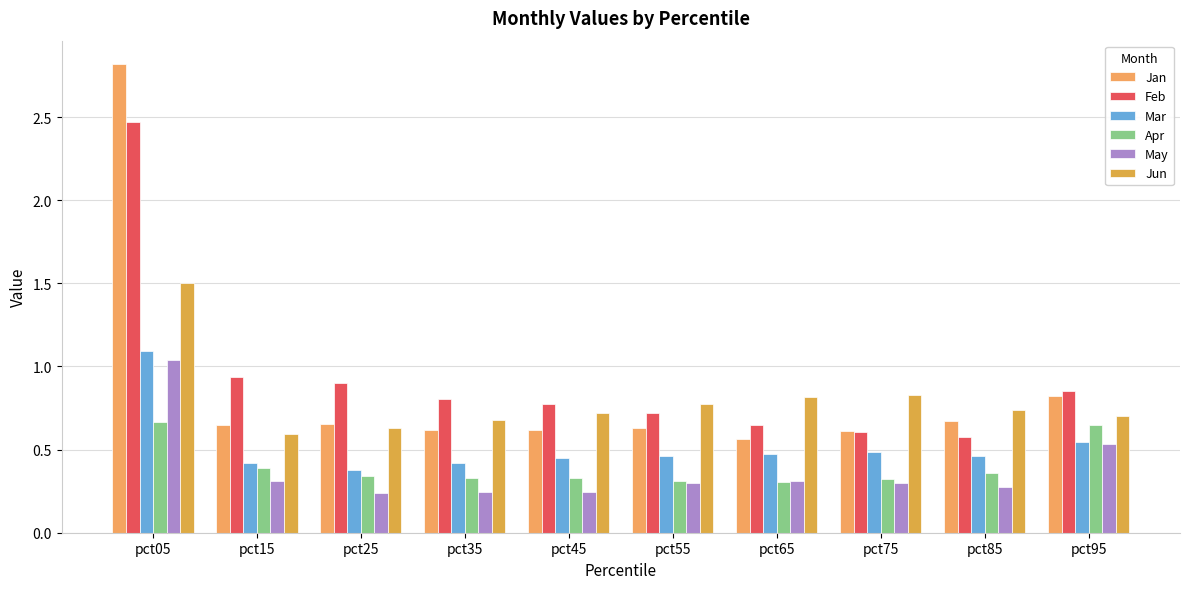

The Apr series shows 0.2 at pct85. True or false?

False